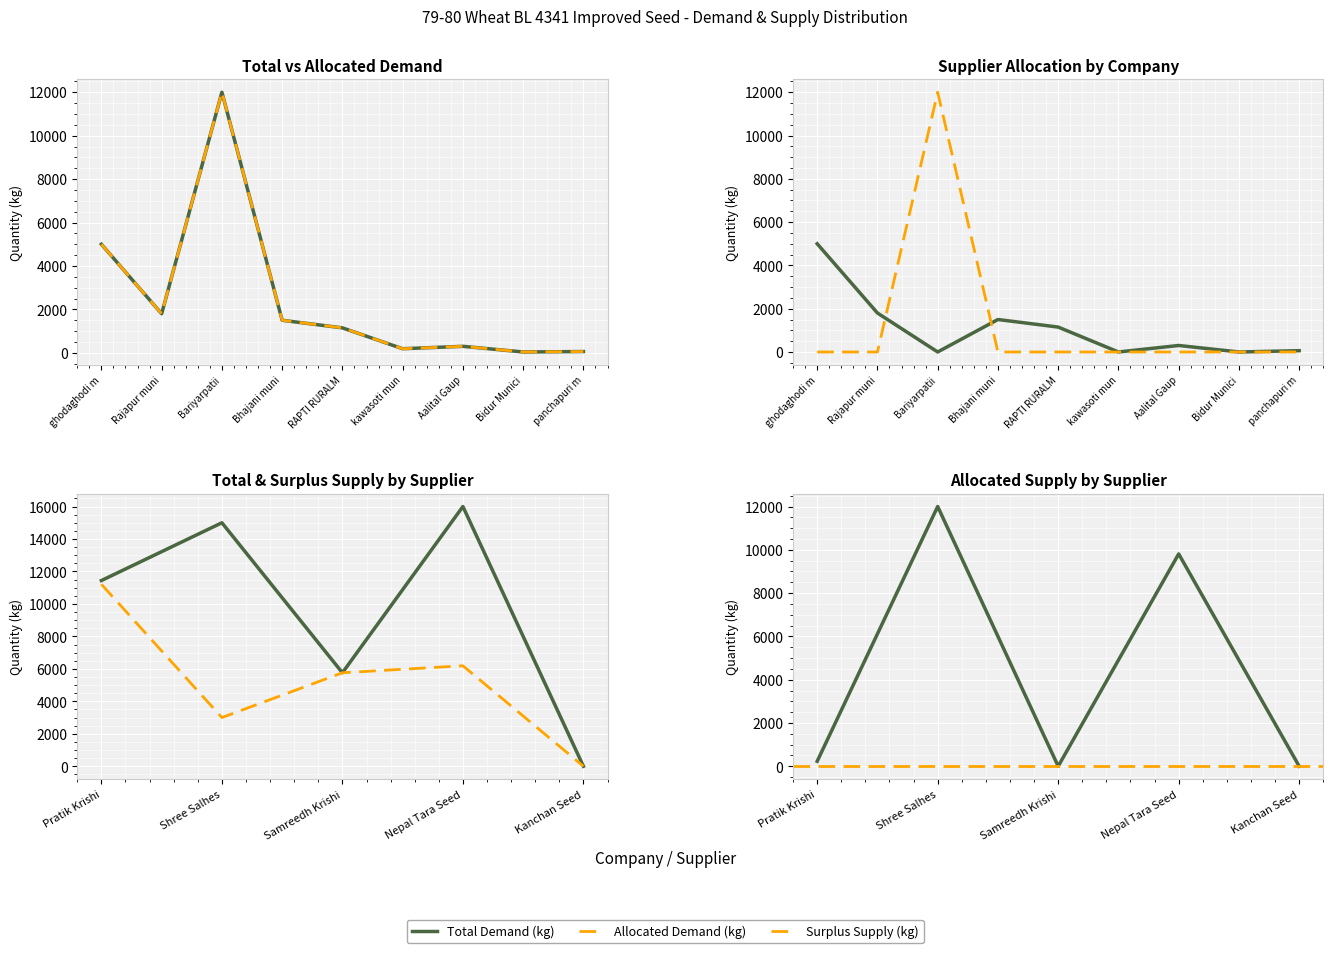

How many data points in Total Demand (kg) are above 1150?

4